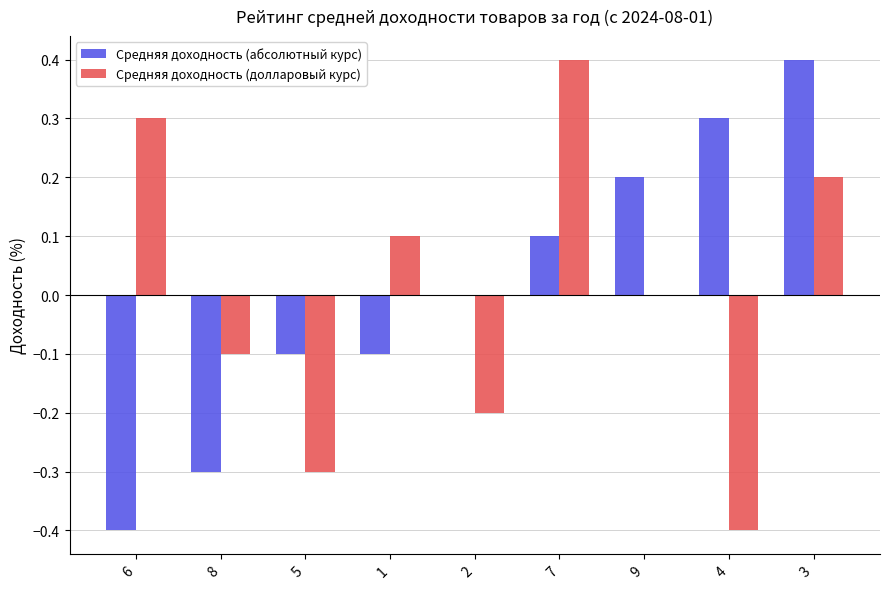

At which category is the sum across all series the highest?

3